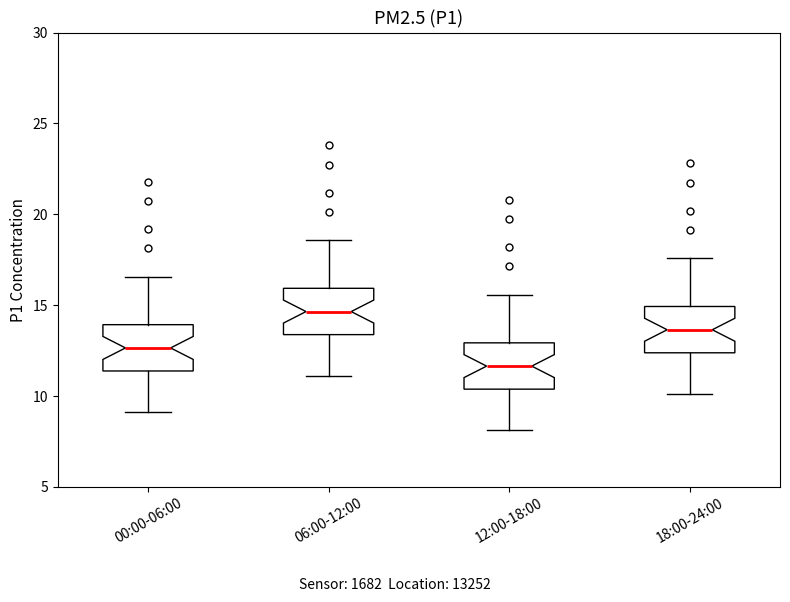

Reading left to right, transcribe this box plot: for each box, give where its median line is, the range the box spans, and where its two whiskers end, as read against the y-axis. The values are not printed on the chart, so give them approximately, as read against the axis.

00:00-06:00: median 12.5, box 11.5 to 14.0, whiskers 9.0 to 16.5
06:00-12:00: median 14.5, box 13.5 to 16.0, whiskers 11.0 to 18.5
12:00-18:00: median 11.5, box 10.5 to 13.0, whiskers 8.0 to 15.5
18:00-24:00: median 13.5, box 12.5 to 15.0, whiskers 10.0 to 17.5